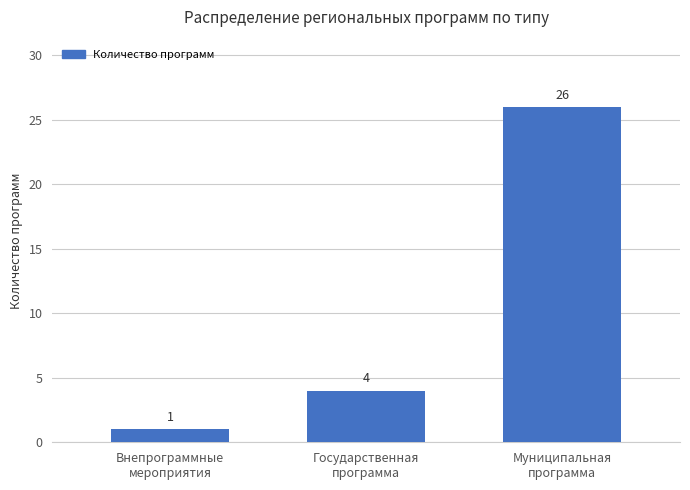

Reading left to right, transcribe all the data shown in this chart.

Внепрограммные
мероприятия=1	Государственная
программа=4	Муниципальная
программа=26